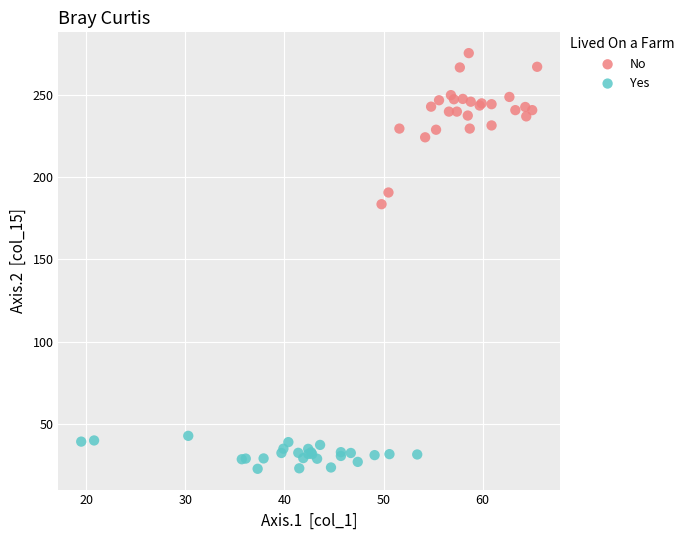

What are all the series names shown in the legend?

No, Yes